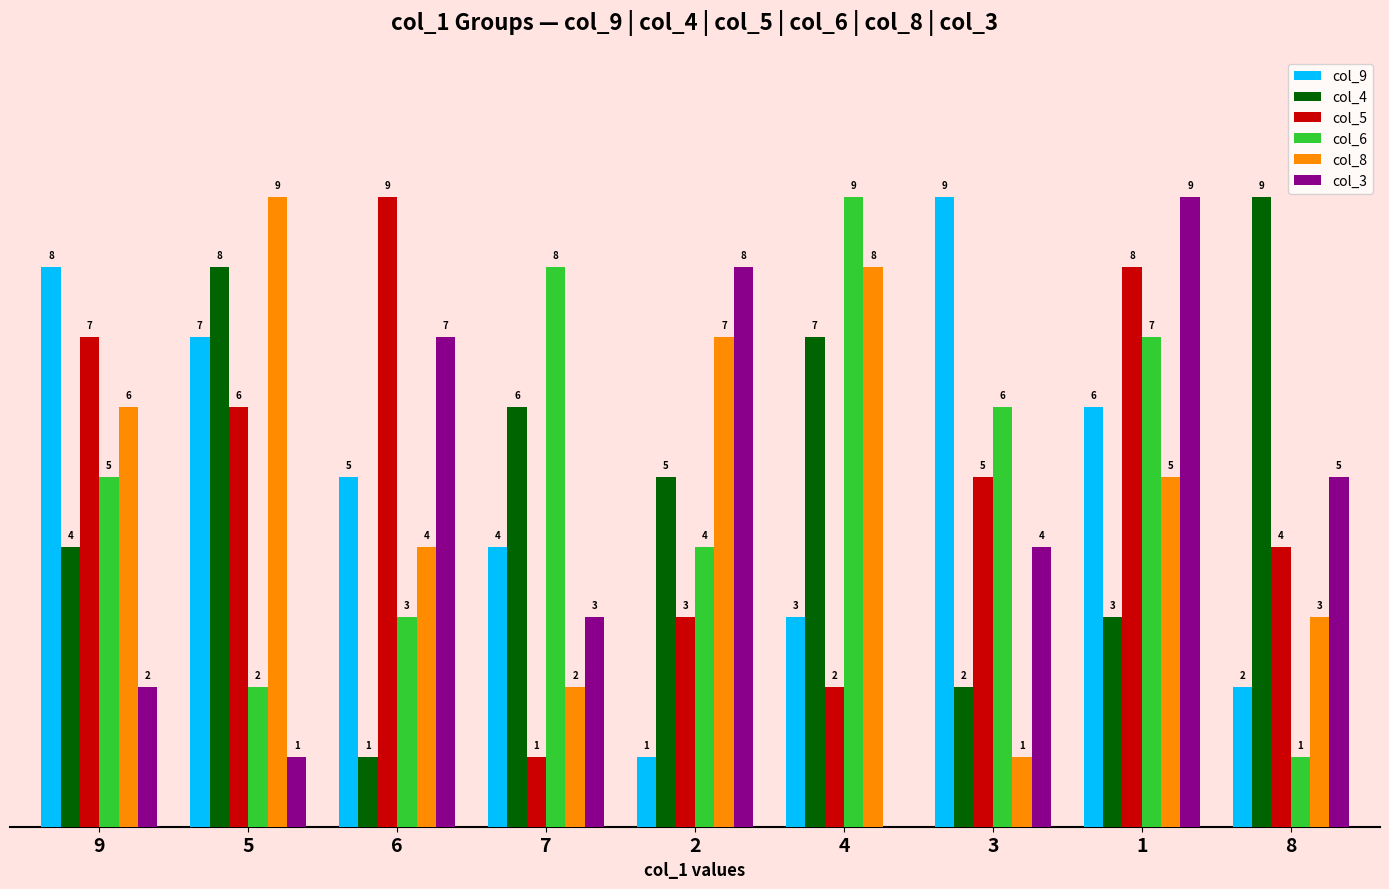

Which series has the widest spread of values?

col_3